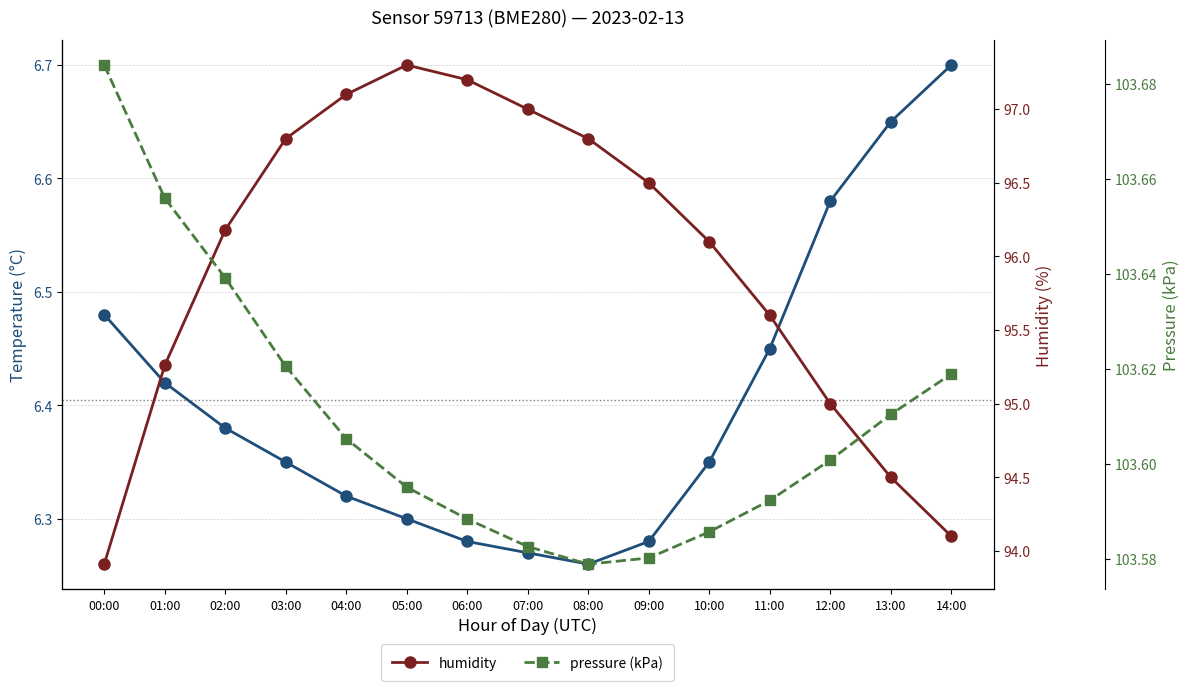

At which label does humidity first exceed 96?

02:00